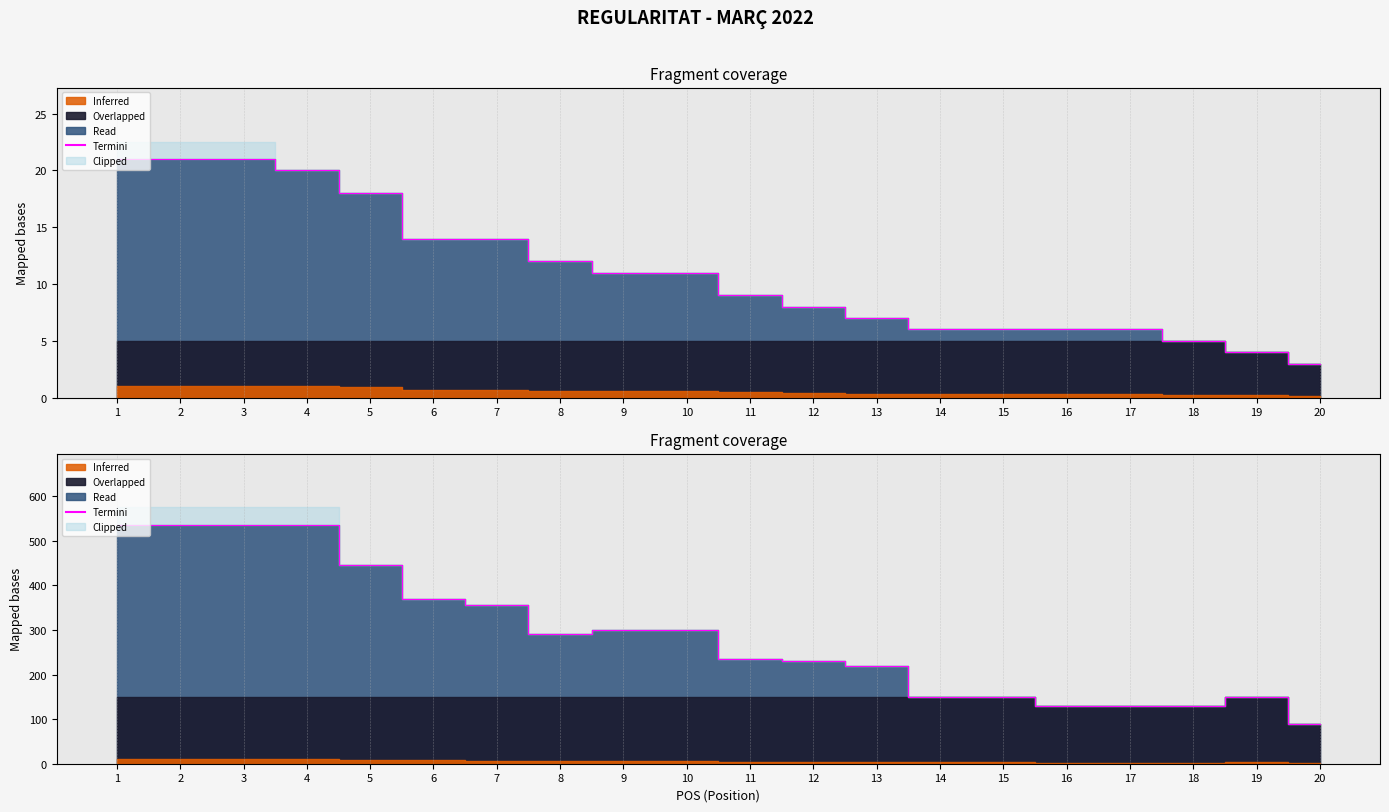

Where is the first local minimum?

8